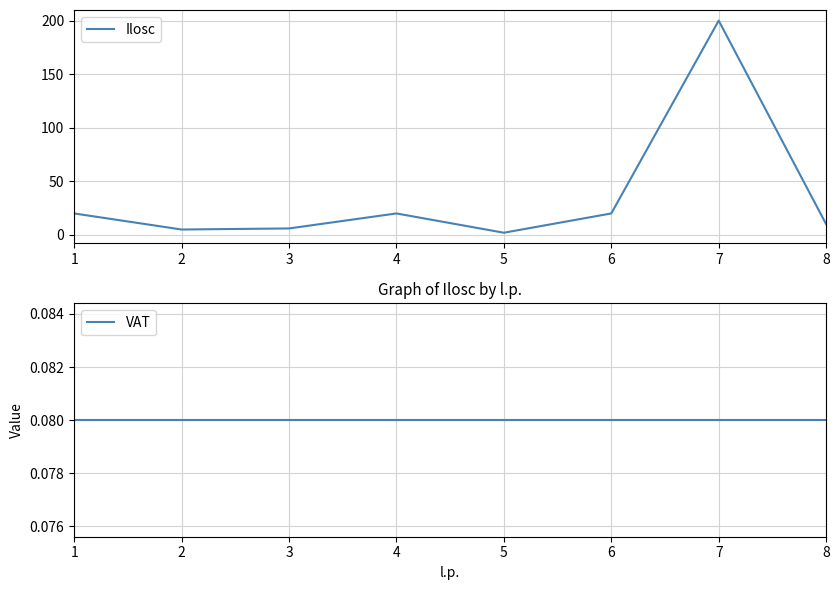

Rank the series by their maximum value, from lowest to highest.

VAT, Ilosc